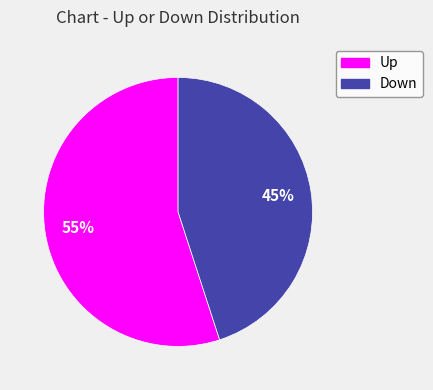

To the nearest percent, what portion does Up represent?

55%